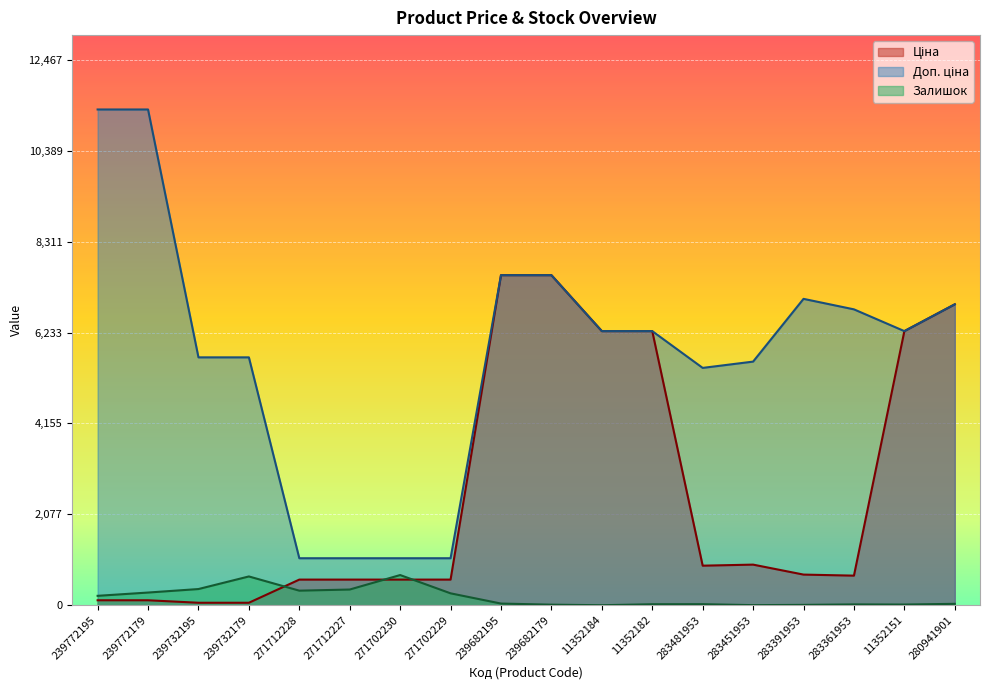

Is the value of Доп. ціна at 239772179 greater than the value of Залишок at 11352184?

Yes